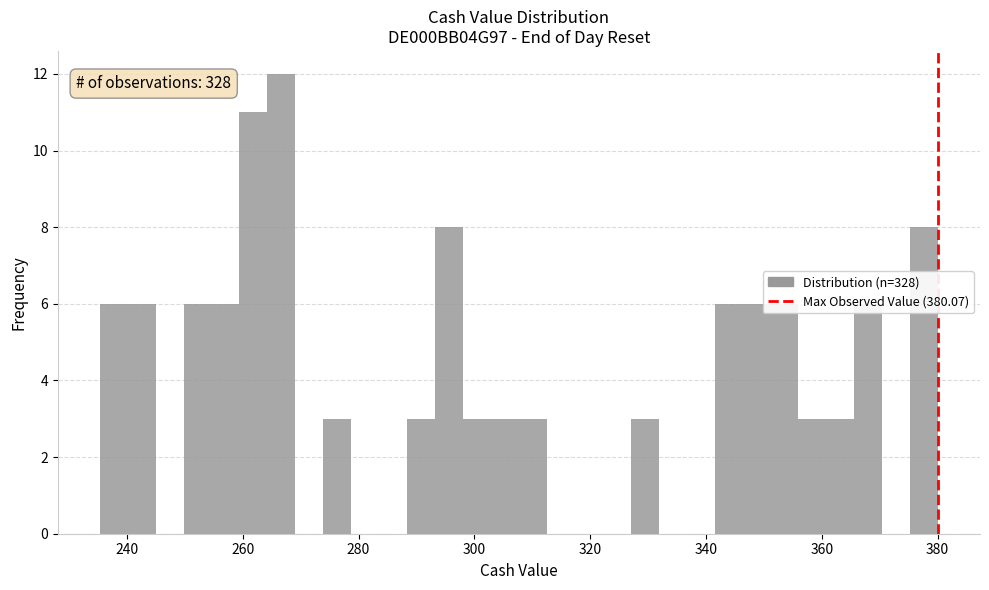

Around what value on the x-axis is the tallest bar? Give the approximate position of its centre, as read against the axis.

266